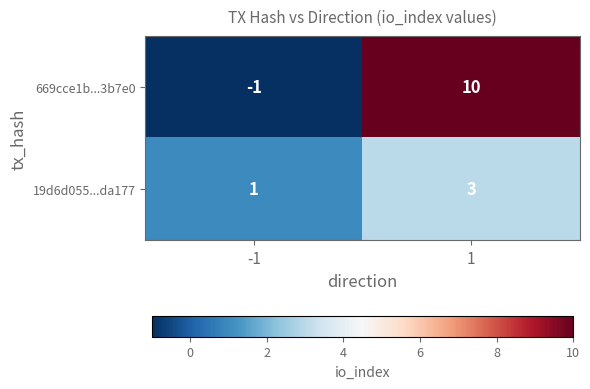

What is the difference between the maximum and minimum values in the 669cce1b...3b7e0 series?

11